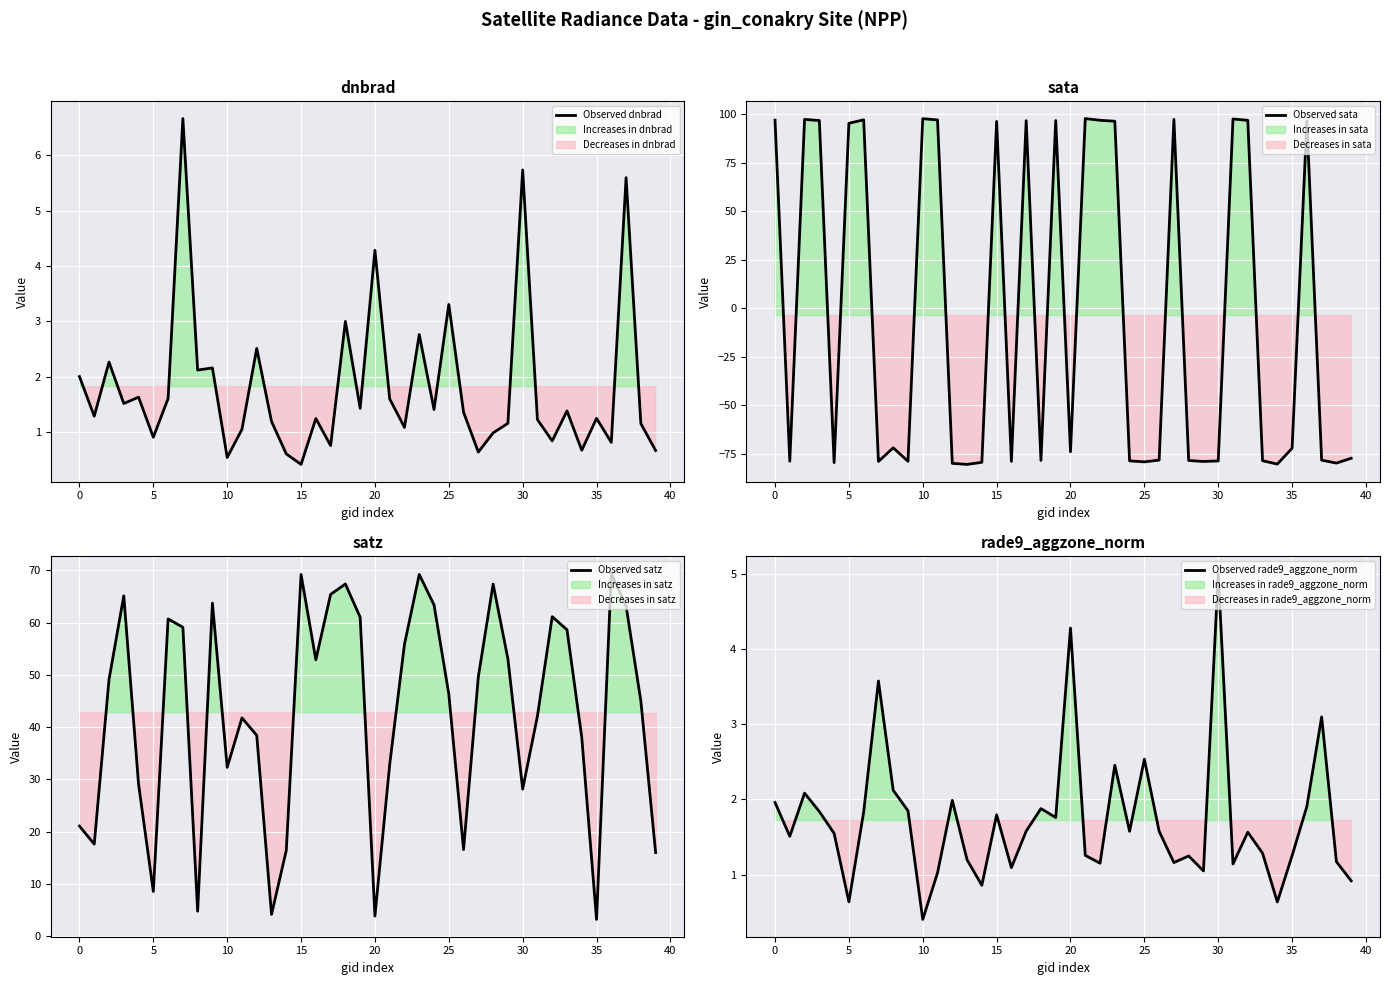

In Observed dnbrad, how many points are lower than both neighbors (excluding endpoints)?

14